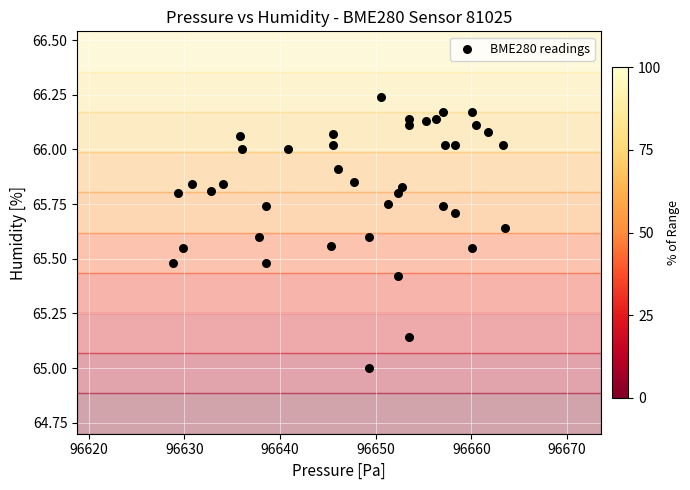

What is the range of Y values (max minus min)?

1.2